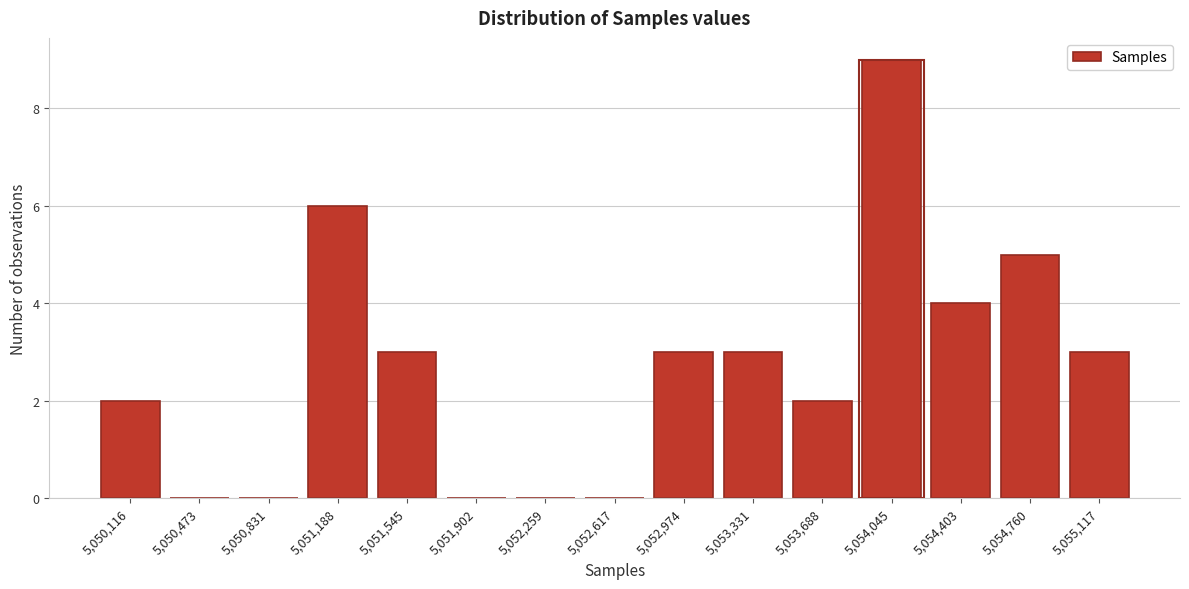

How tall is the bar that spans 5054200 to 5054600 on the x-axis? Neither the bar edges nor the heights are printed on the chart, so give them approximately, as read against the axes.

4